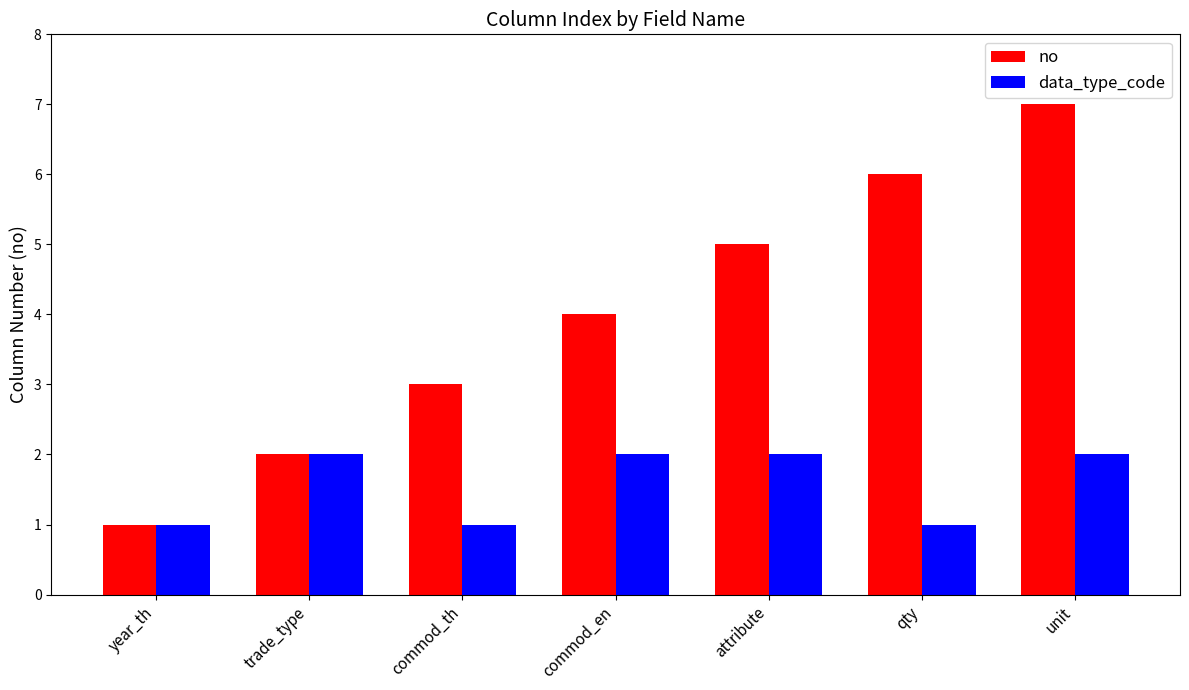

Is it true that data_type_code equals 2 at commod_en?

True